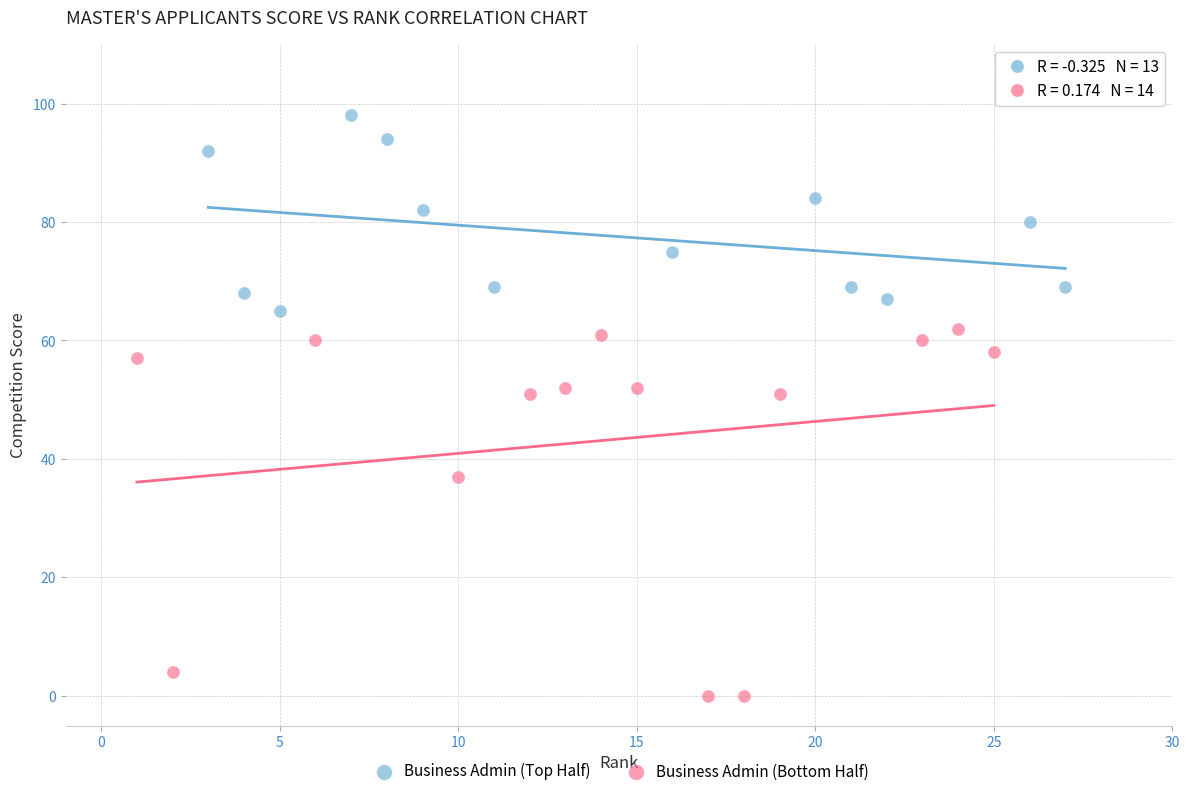

Which series reaches the minimum Y coordinate?

Business Admin (Bottom Half)